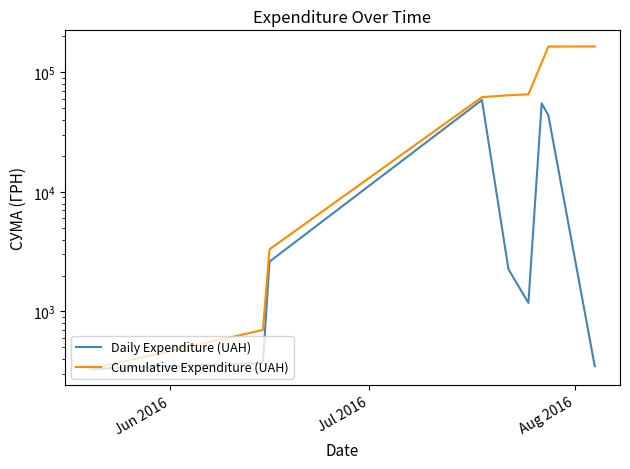

What is the sum of all Daily Expenditure (UAH) values?

164986.4